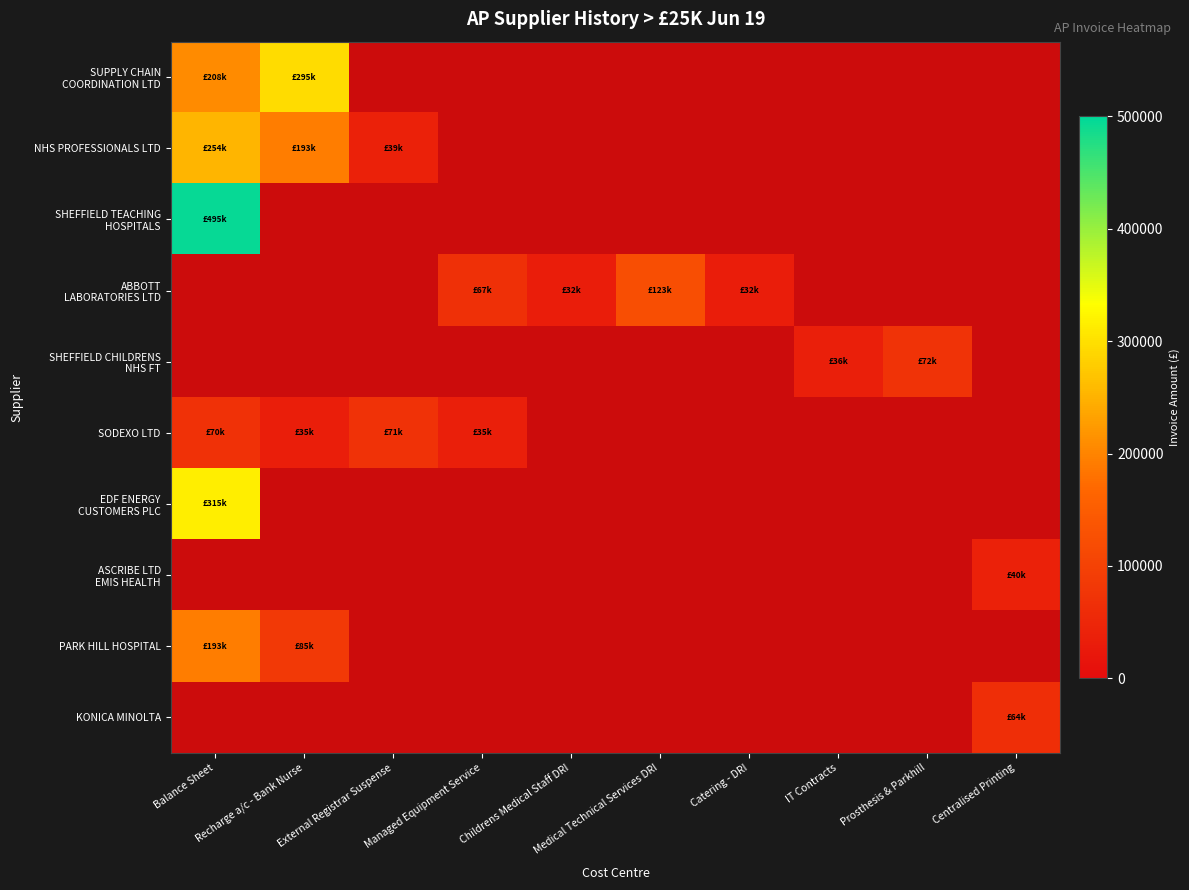

Count the number of categories in the chart.

10